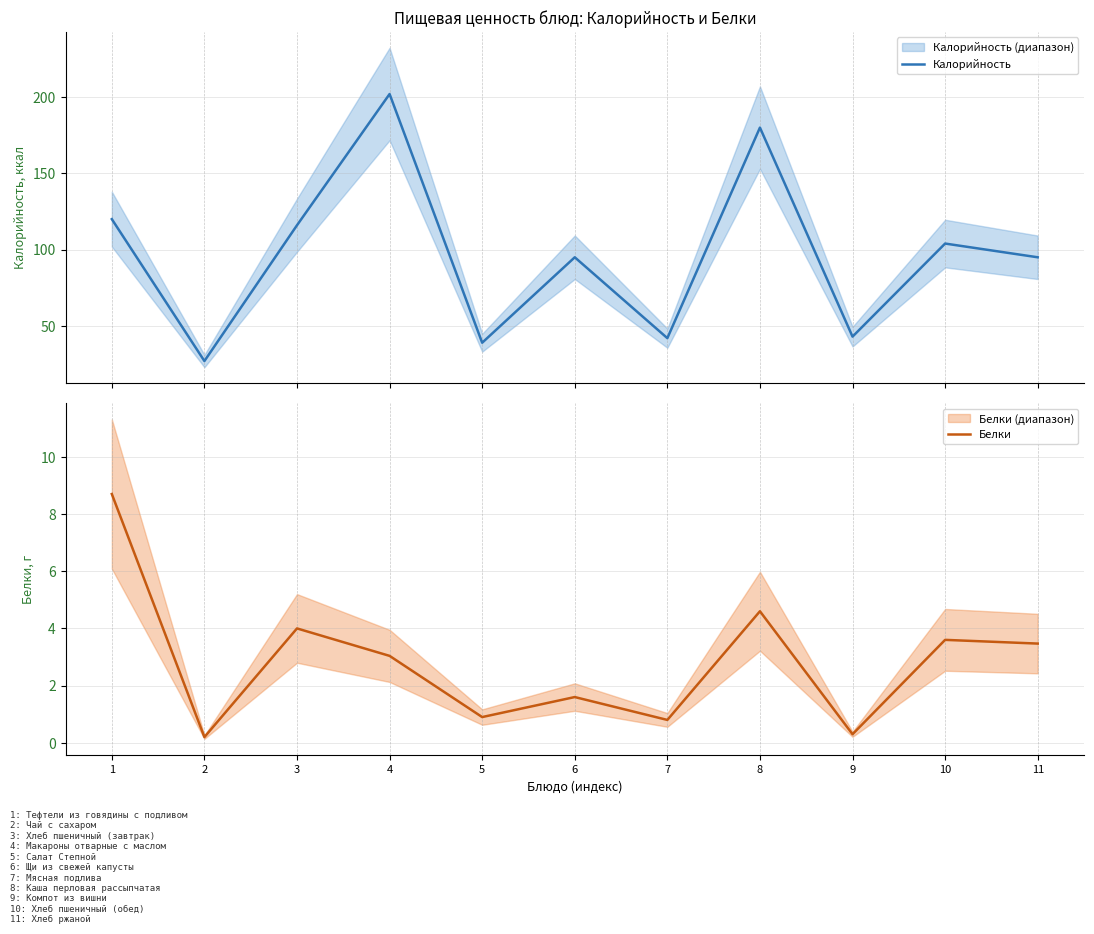

At which label is Калорийность closest to 114?

3